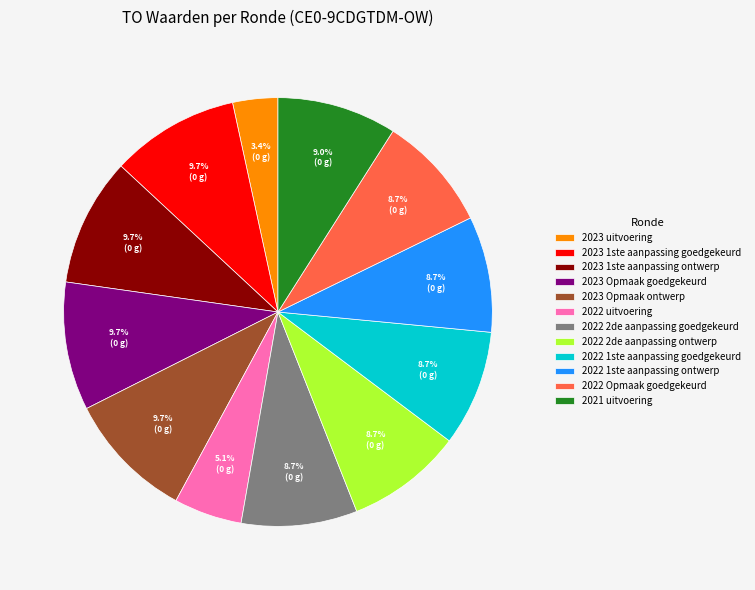

Which has a higher value, 2022 uitvoering or 2023 uitvoering?

2022 uitvoering